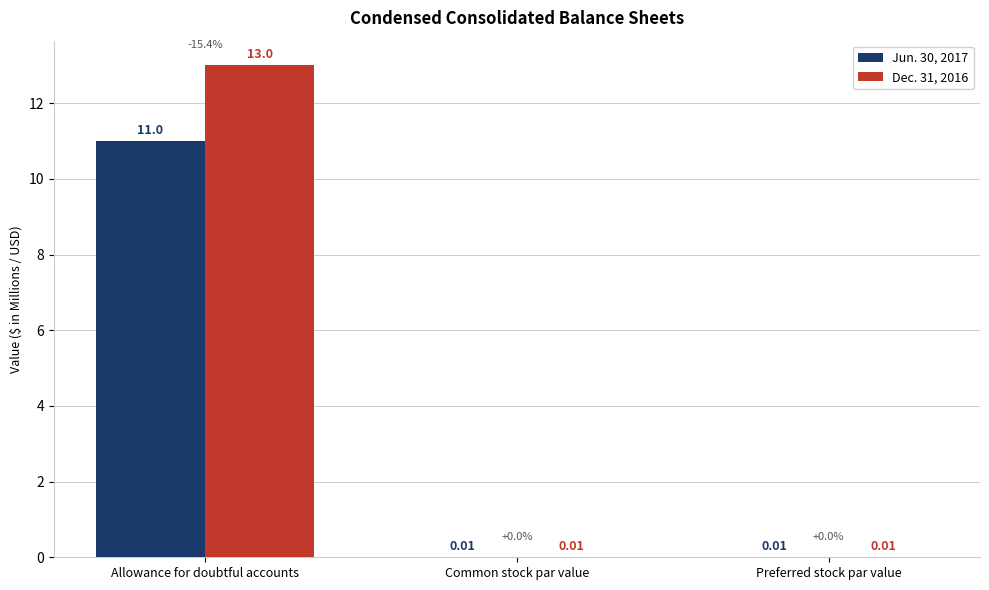

Which series changed the most between Allowance for doubtful accounts and Preferred stock par value?

Dec. 31, 2016